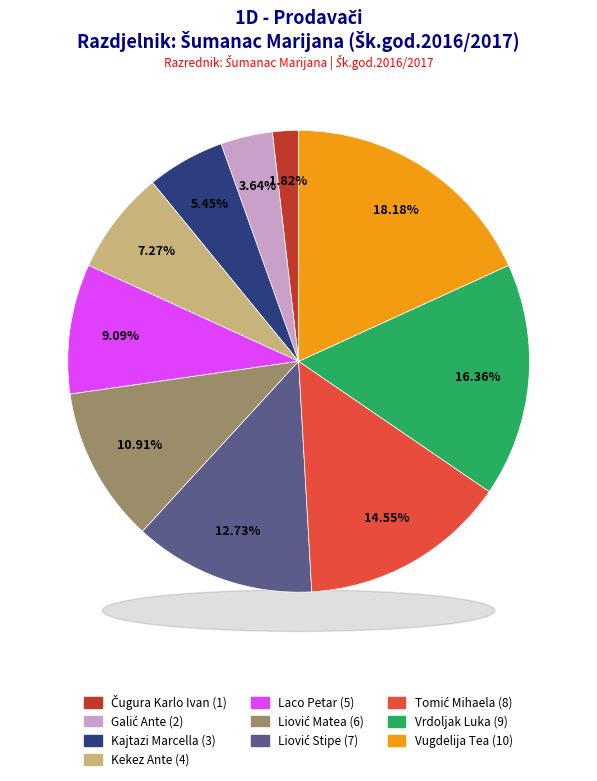

Which has a higher value, Galić Ante or Liović Stipe?

Liović Stipe